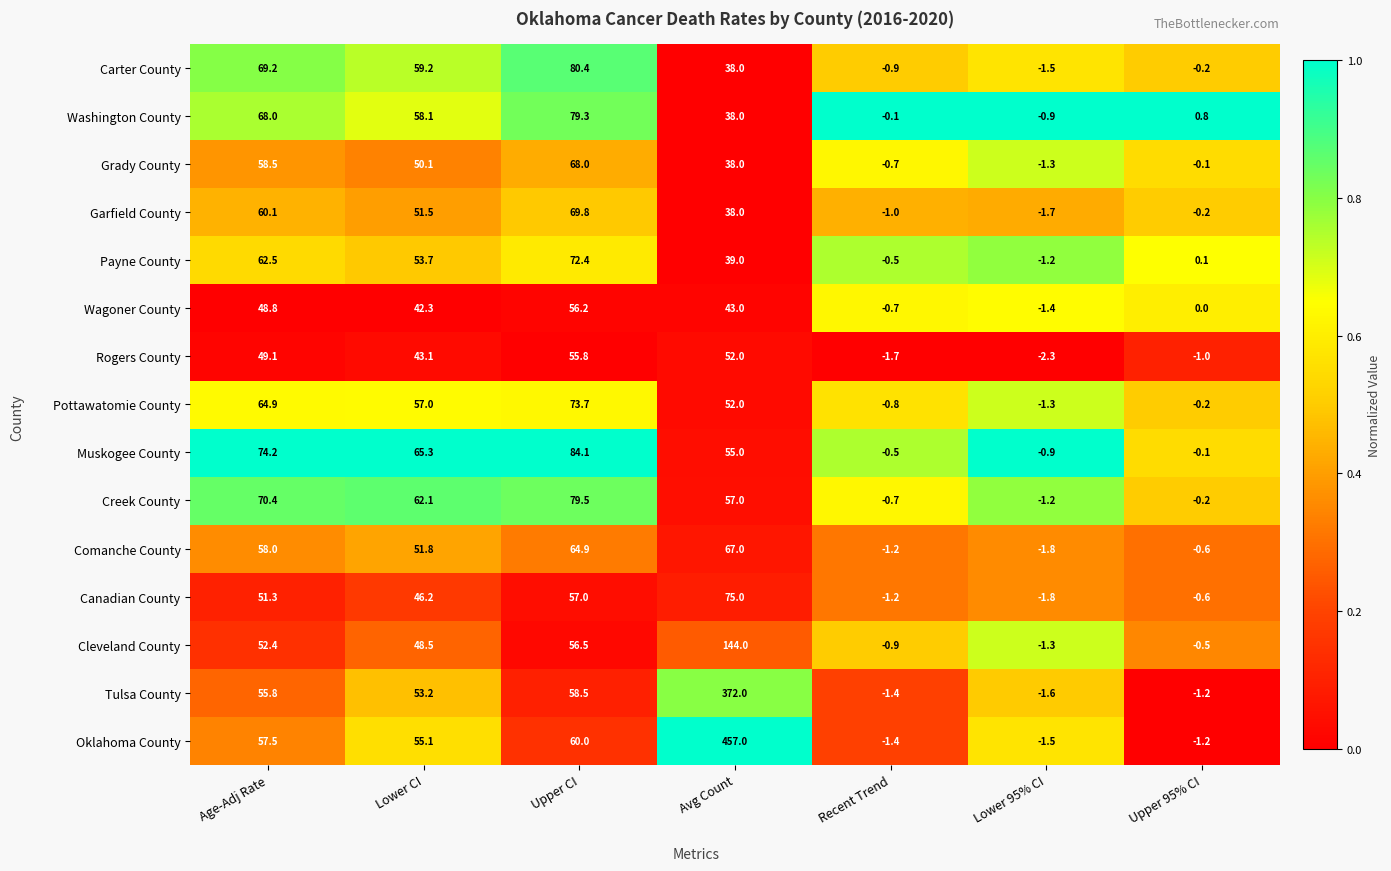

What is the sum of all Carter County values?

244.2